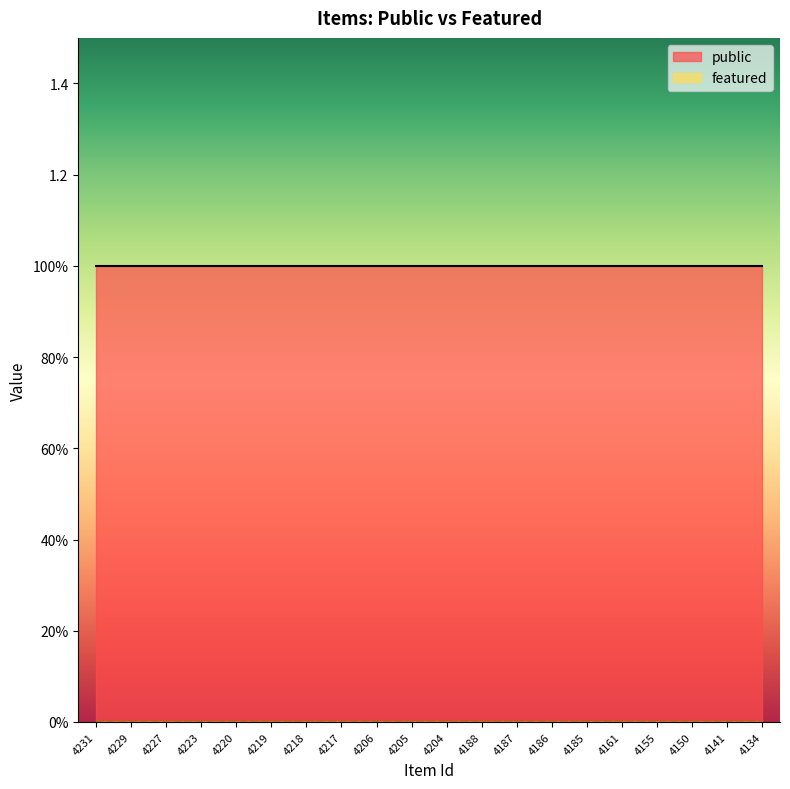

Reading left to right, extract all data points from this chart.

public: 1	1	1	1	1	1	1	1	1	1	1	1	1	1	1	1	1	1	1	1
featured: 0	0	0	0	0	0	0	0	0	0	0	0	0	0	0	0	0	0	0	0